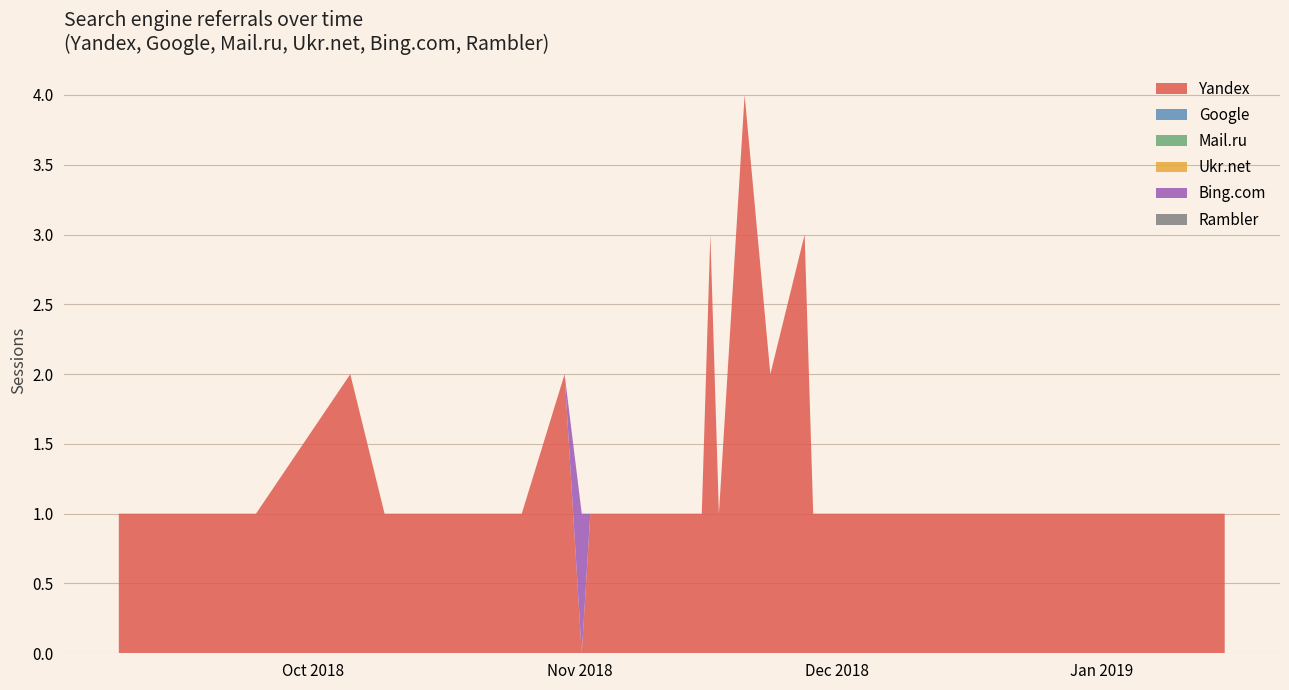

Reading left to right, transcribe all the data shown in this chart.

Yandex: 2018-09-12=1	2018-09-13=1	2018-09-15=1	2018-09-16=1	2018-09-17=1	2018-09-24=1	2018-09-26=1	2018-09-28=1	2018-10-09=2	2018-10-13=1	2018-10-16=1	2018-10-19=1	2018-10-22=1	2018-10-25=1	2018-10-28=1	2018-10-29=1	2018-11-03=2	2018-11-05=0	2018-11-06=1	2018-11-09=1	2018-11-11=1	2018-11-13=1	2018-11-14=1	2018-11-15=1	2018-11-17=1	2018-11-19=1	2018-11-20=3	2018-11-21=1	2018-11-24=4	2018-11-27=2	2018-12-01=3	2018-12-02=1	2018-12-07=1	2018-12-11=1	2018-12-15=1	2018-12-21=1	2019-01-11=1	2019-01-14=1	2019-01-15=1	2019-01-19=1
Google: 2018-09-12=0	2018-09-13=0	2018-09-15=0	2018-09-16=0	2018-09-17=0	2018-09-24=0	2018-09-26=0	2018-09-28=0	2018-10-09=0	2018-10-13=0	2018-10-16=0	2018-10-19=0	2018-10-22=0	2018-10-25=0	2018-10-28=0	2018-10-29=0	2018-11-03=0	2018-11-05=0	2018-11-06=0	2018-11-09=0	2018-11-11=0	2018-11-13=0	2018-11-14=0	2018-11-15=0	2018-11-17=0	2018-11-19=0	2018-11-20=0	2018-11-21=0	2018-11-24=0	2018-11-27=0	2018-12-01=0	2018-12-02=0	2018-12-07=0	2018-12-11=0	2018-12-15=0	2018-12-21=0	2019-01-11=0	2019-01-14=0	2019-01-15=0	2019-01-19=0
Mail.ru: 2018-09-12=0	2018-09-13=0	2018-09-15=0	2018-09-16=0	2018-09-17=0	2018-09-24=0	2018-09-26=0	2018-09-28=0	2018-10-09=0	2018-10-13=0	2018-10-16=0	2018-10-19=0	2018-10-22=0	2018-10-25=0	2018-10-28=0	2018-10-29=0	2018-11-03=0	2018-11-05=0	2018-11-06=0	2018-11-09=0	2018-11-11=0	2018-11-13=0	2018-11-14=0	2018-11-15=0	2018-11-17=0	2018-11-19=0	2018-11-20=0	2018-11-21=0	2018-11-24=0	2018-11-27=0	2018-12-01=0	2018-12-02=0	2018-12-07=0	2018-12-11=0	2018-12-15=0	2018-12-21=0	2019-01-11=0	2019-01-14=0	2019-01-15=0	2019-01-19=0
Ukr.net: 2018-09-12=0	2018-09-13=0	2018-09-15=0	2018-09-16=0	2018-09-17=0	2018-09-24=0	2018-09-26=0	2018-09-28=0	2018-10-09=0	2018-10-13=0	2018-10-16=0	2018-10-19=0	2018-10-22=0	2018-10-25=0	2018-10-28=0	2018-10-29=0	2018-11-03=0	2018-11-05=0	2018-11-06=0	2018-11-09=0	2018-11-11=0	2018-11-13=0	2018-11-14=0	2018-11-15=0	2018-11-17=0	2018-11-19=0	2018-11-20=0	2018-11-21=0	2018-11-24=0	2018-11-27=0	2018-12-01=0	2018-12-02=0	2018-12-07=0	2018-12-11=0	2018-12-15=0	2018-12-21=0	2019-01-11=0	2019-01-14=0	2019-01-15=0	2019-01-19=0
Bing.com: 2018-09-12=0	2018-09-13=0	2018-09-15=0	2018-09-16=0	2018-09-17=0	2018-09-24=0	2018-09-26=0	2018-09-28=0	2018-10-09=0	2018-10-13=0	2018-10-16=0	2018-10-19=0	2018-10-22=0	2018-10-25=0	2018-10-28=0	2018-10-29=0	2018-11-03=0	2018-11-05=1	2018-11-06=0	2018-11-09=0	2018-11-11=0	2018-11-13=0	2018-11-14=0	2018-11-15=0	2018-11-17=0	2018-11-19=0	2018-11-20=0	2018-11-21=0	2018-11-24=0	2018-11-27=0	2018-12-01=0	2018-12-02=0	2018-12-07=0	2018-12-11=0	2018-12-15=0	2018-12-21=0	2019-01-11=0	2019-01-14=0	2019-01-15=0	2019-01-19=0
Rambler: 2018-09-12=0	2018-09-13=0	2018-09-15=0	2018-09-16=0	2018-09-17=0	2018-09-24=0	2018-09-26=0	2018-09-28=0	2018-10-09=0	2018-10-13=0	2018-10-16=0	2018-10-19=0	2018-10-22=0	2018-10-25=0	2018-10-28=0	2018-10-29=0	2018-11-03=0	2018-11-05=0	2018-11-06=0	2018-11-09=0	2018-11-11=0	2018-11-13=0	2018-11-14=0	2018-11-15=0	2018-11-17=0	2018-11-19=0	2018-11-20=0	2018-11-21=0	2018-11-24=0	2018-11-27=0	2018-12-01=0	2018-12-02=0	2018-12-07=0	2018-12-11=0	2018-12-15=0	2018-12-21=0	2019-01-11=0	2019-01-14=0	2019-01-15=0	2019-01-19=0